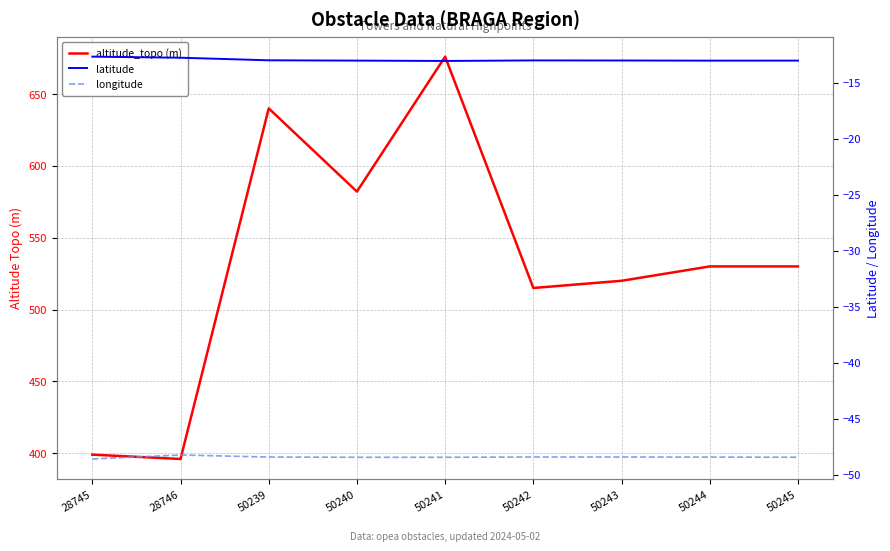

What is the difference between the altitude_topo (m) values at 50240 and 50239?

57.9